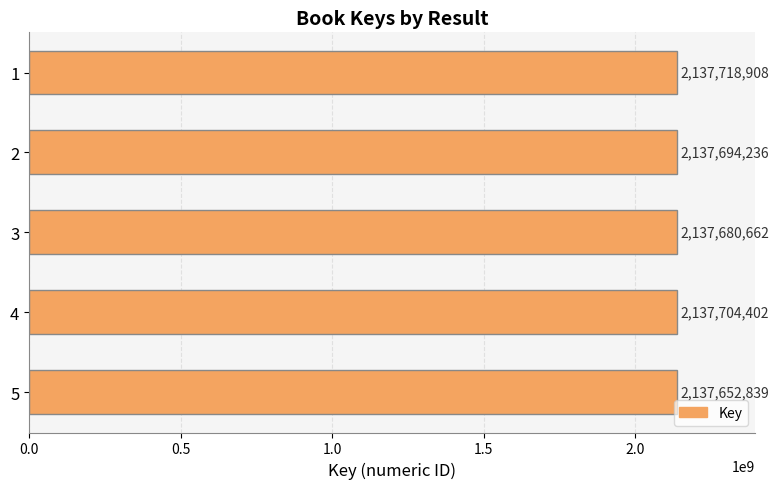

Reading top to bottom, transcribe all the data shown in this chart.

1=2137718908	2=2137694236	3=2137680662	4=2137704402	5=2137652839